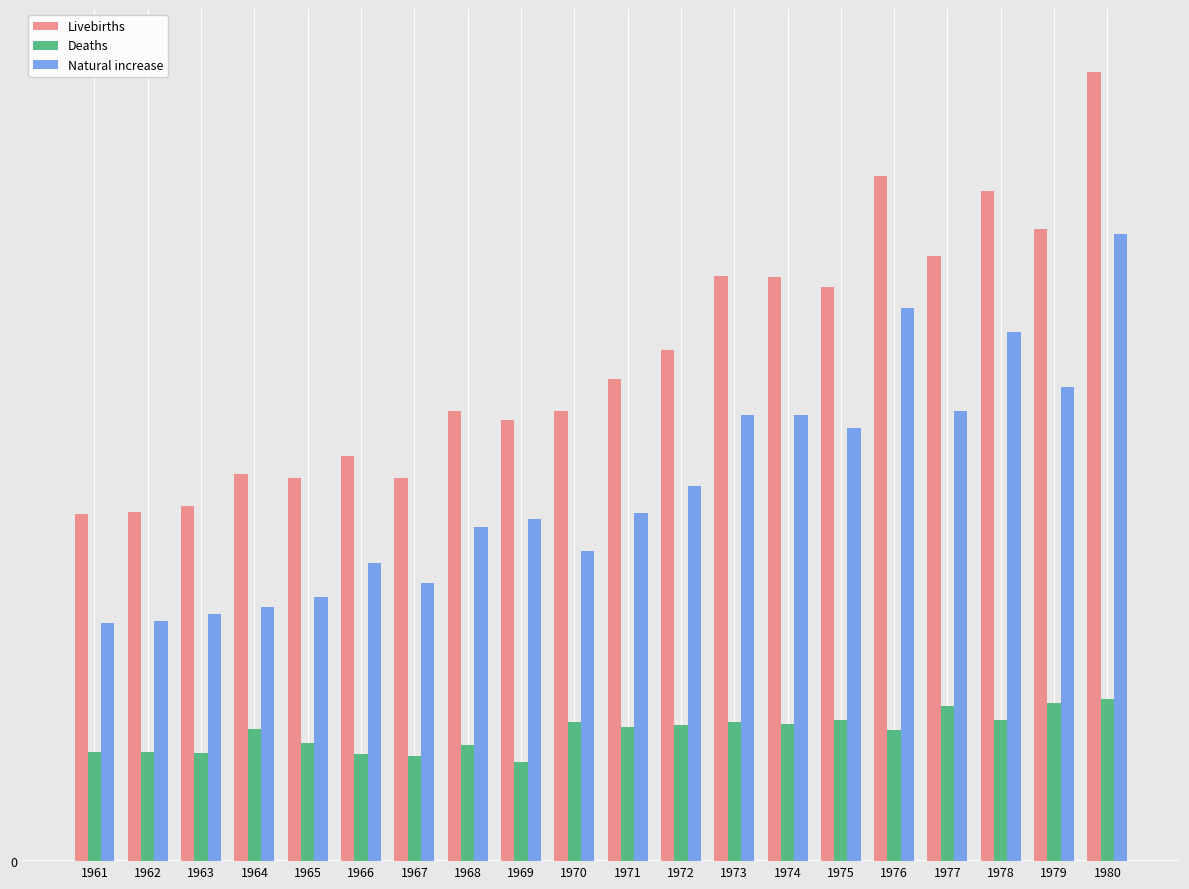

Which series has the largest range (max minus min)?

Livebirths